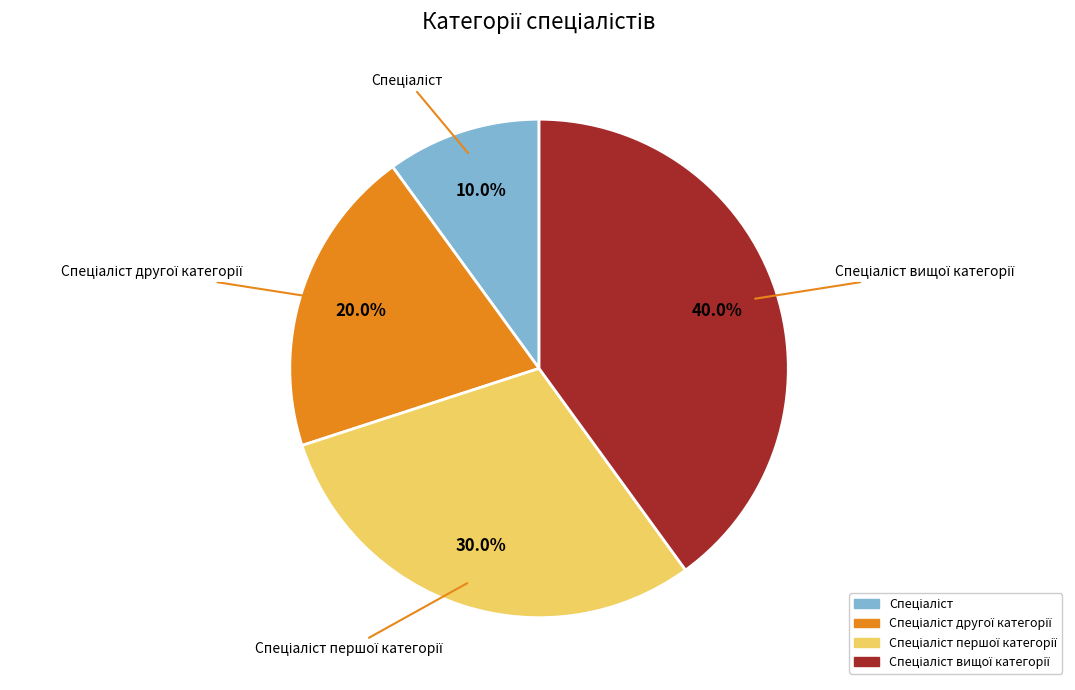

Is there any slice that represents more than half of the pie?

No